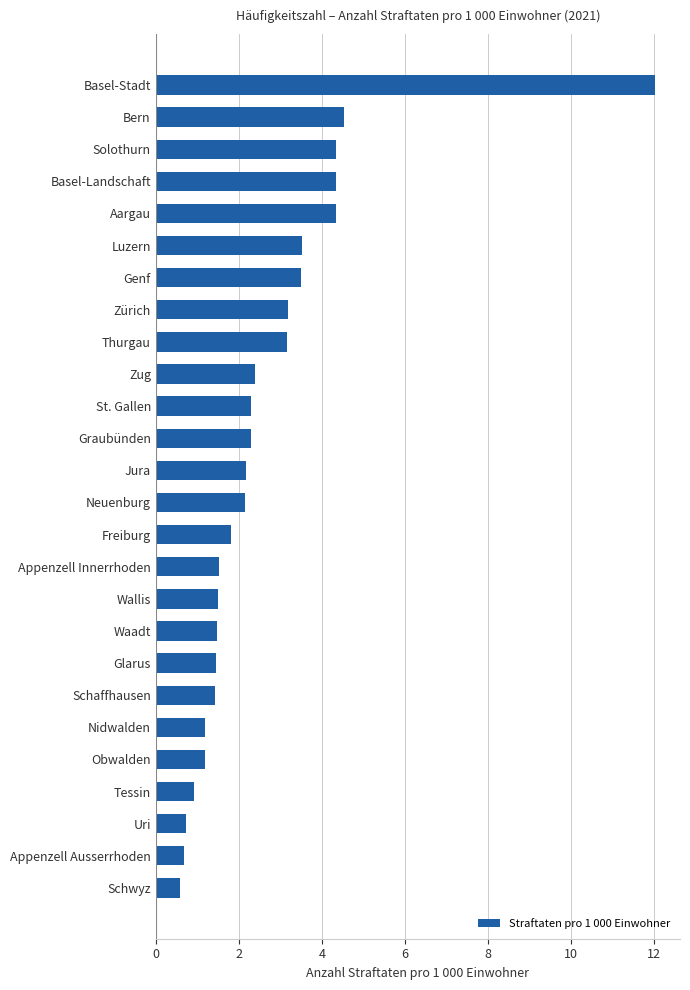

At which category does the chart reach its peak across all series?

Basel-Stadt